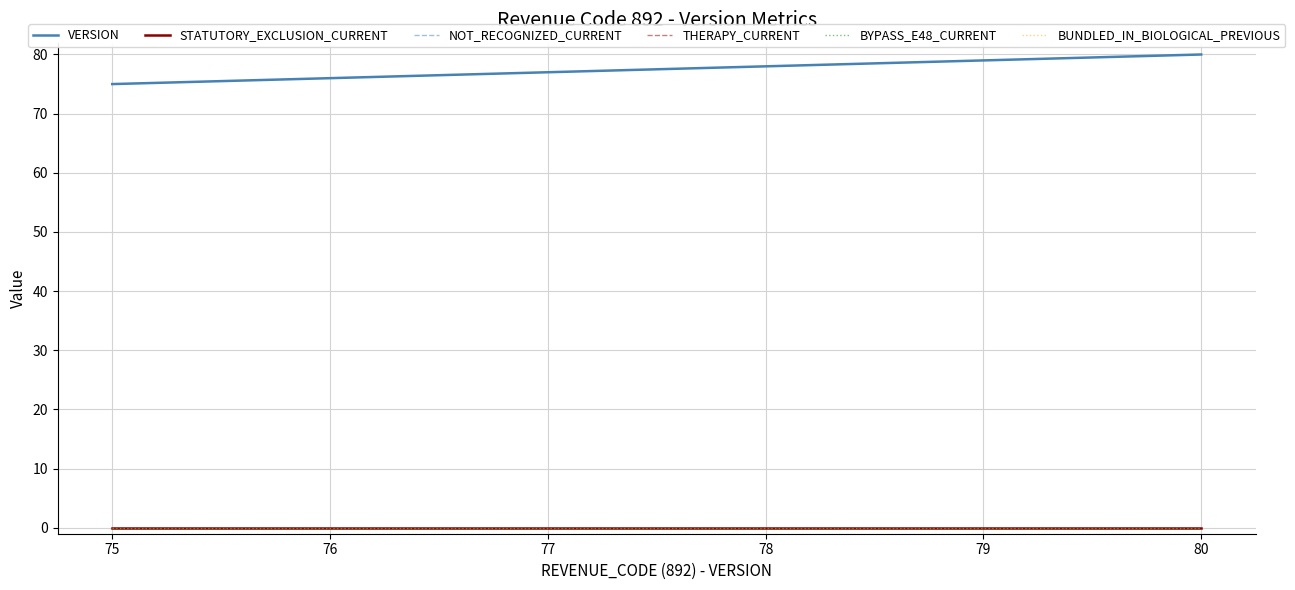

Reading left to right, transcribe all the data shown in this chart.

VERSION: 75=75	76=76	77=77	78=78	79=79	80=80
STATUTORY_EXCLUSION_CURRENT: 75=0	76=0	77=0	78=0	79=0	80=0
NOT_RECOGNIZED_CURRENT: 75=0	76=0	77=0	78=0	79=0	80=0
THERAPY_CURRENT: 75=0	76=0	77=0	78=0	79=0	80=0
BYPASS_E48_CURRENT: 75=0	76=0	77=0	78=0	79=0	80=0
BUNDLED_IN_BIOLOGICAL_PREVIOUS: 75=0	76=0	77=0	78=0	79=0	80=0